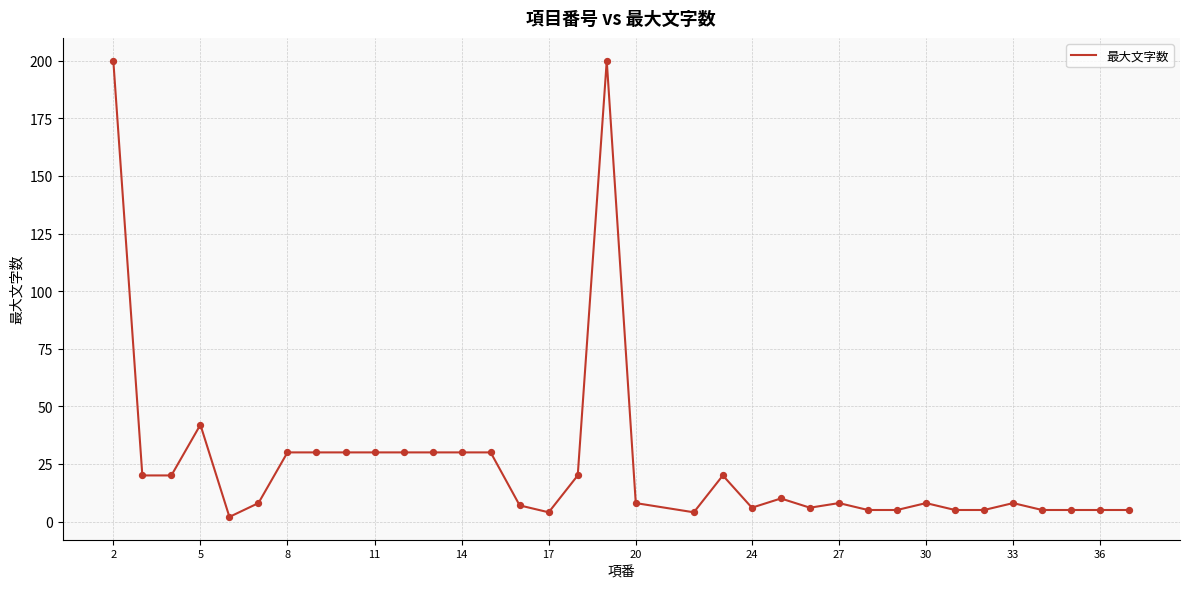

What is the difference between the maximum and minimum values?

198